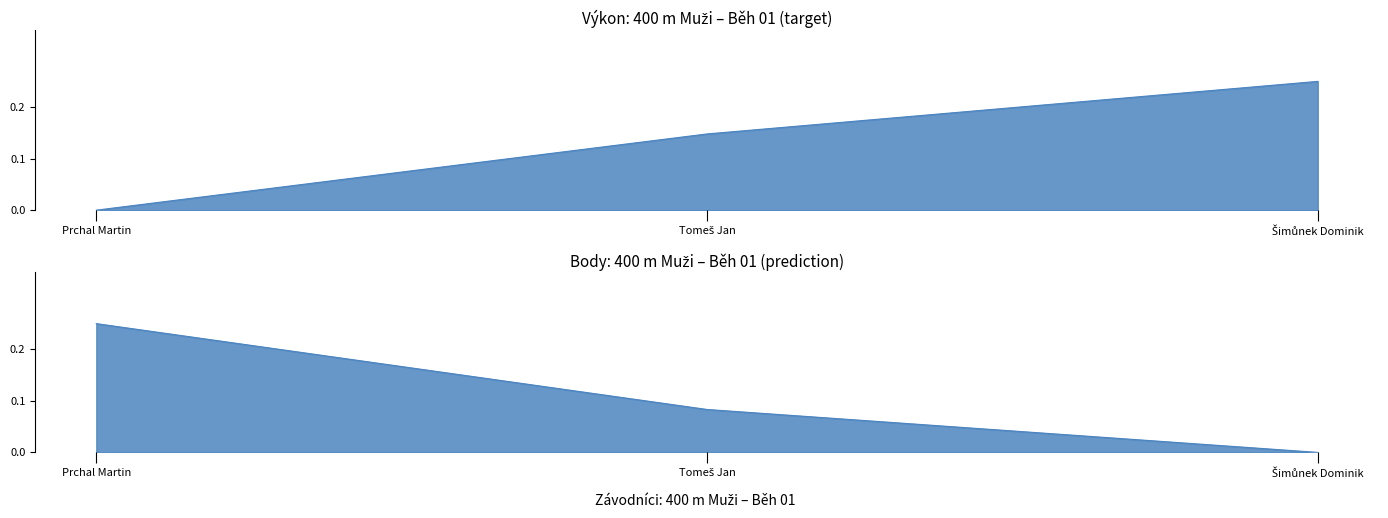

What position from the right is Prchal Martin?

3